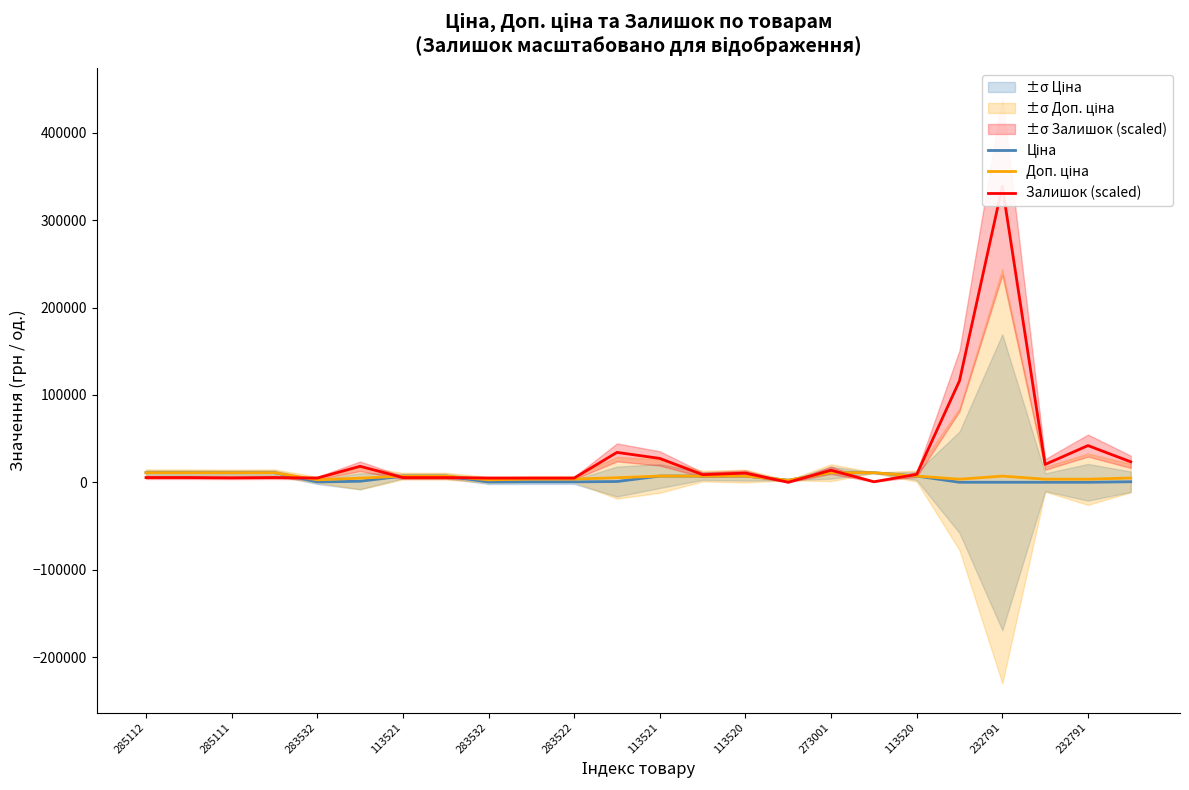

Reading left to right, list all the values displayed in this chart.

Ціна: 10952.0	10952.0	10952.0	10952.0	352.2	1174.7	7098.8	7098.8	352.2	460.8	460.8	865.9	7098.8	7098.8	7098.8	2372.4	10952.0	10952.0	7098.8	15.7	31.4	15.7	15.7	611.6
Доп. ціна: 10952.0	10952.0	10952.0	10952.0	2818.0	4698.8	7098.8	7098.8	2818.0	3686.5	3686.5	5195.4	7098.8	7098.8	7098.8	2372.0	10952.0	10952.0	7098.8	3529.0	7059.0	3529.0	3529.0	4892.6
Залишок (scaled): 5400.0	5400.0	5100.0	5400.0	4800.0	18300.0	5400.0	5400.0	4800.0	4800.0	4800.0	34200.0	27300.0	8700.0	10500.0	0.0	13800.0	600.0	9000.0	116100.0	338700.0	20400.0	42000.0	23400.0